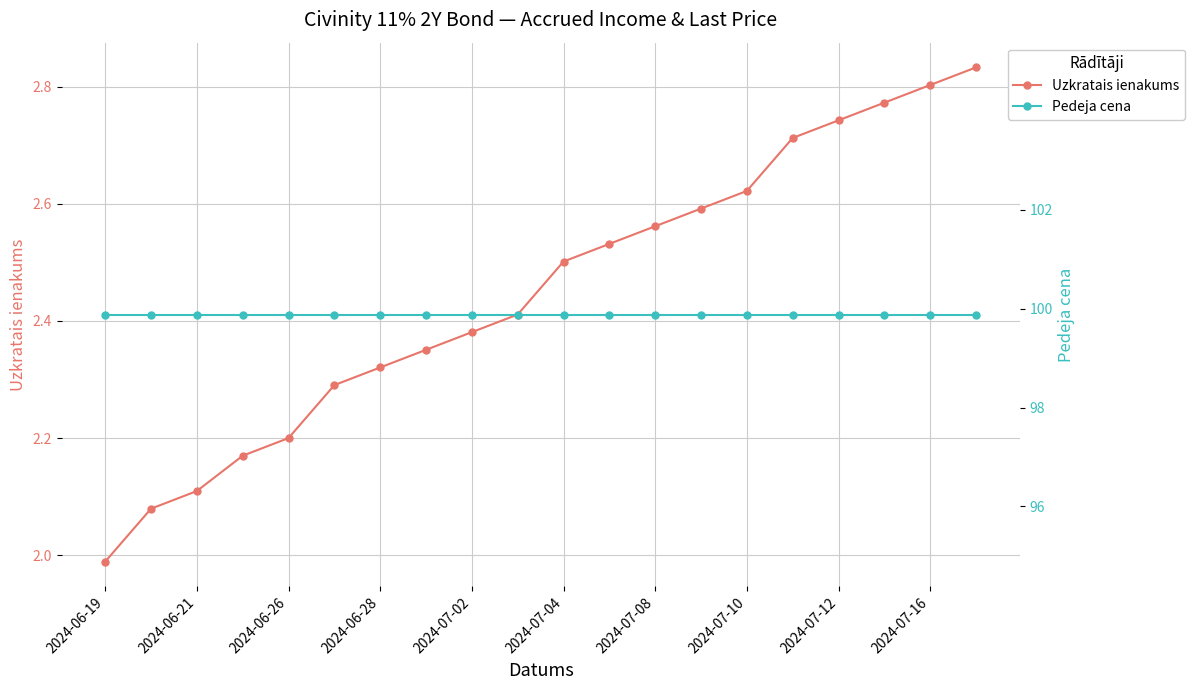

How many data points in Uzkratais ienakums are less than 2?

1